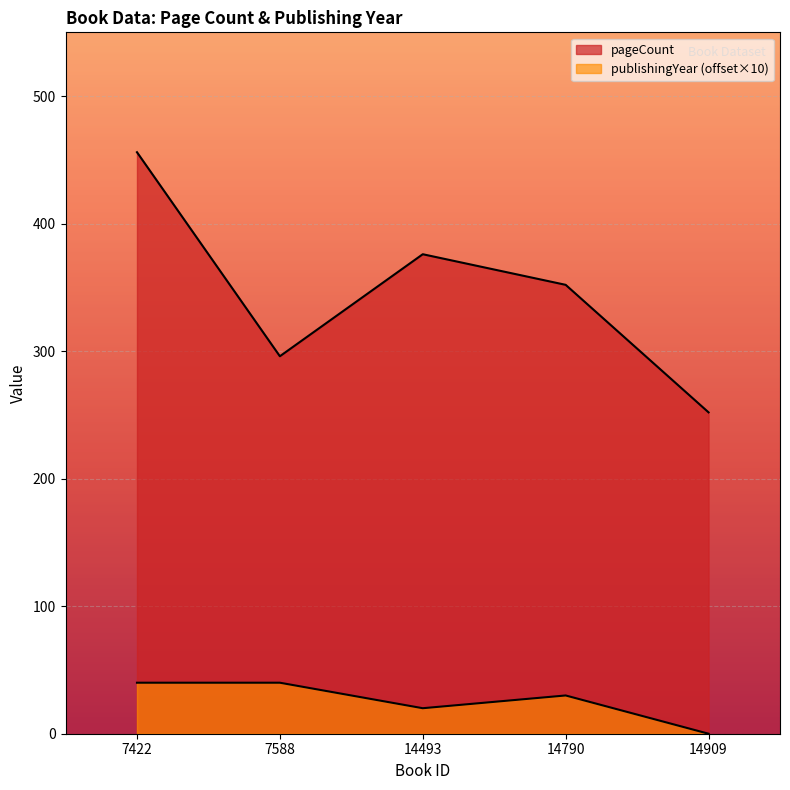

Which category has the lowest value in the pageCount series?

14909